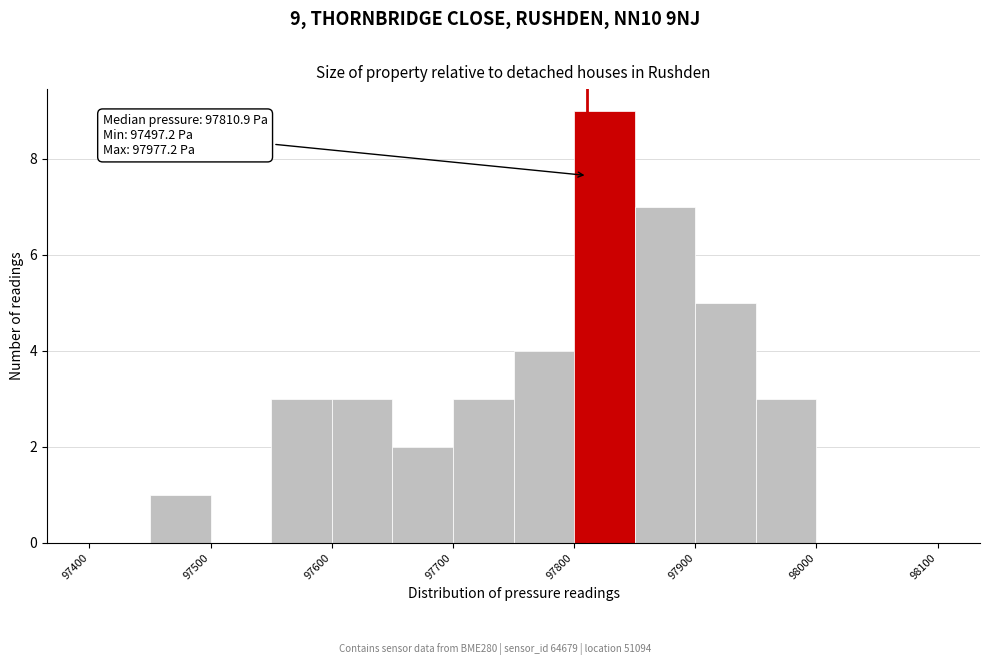

Which range on the x-axis has the tallest bar?

97800 to 97850